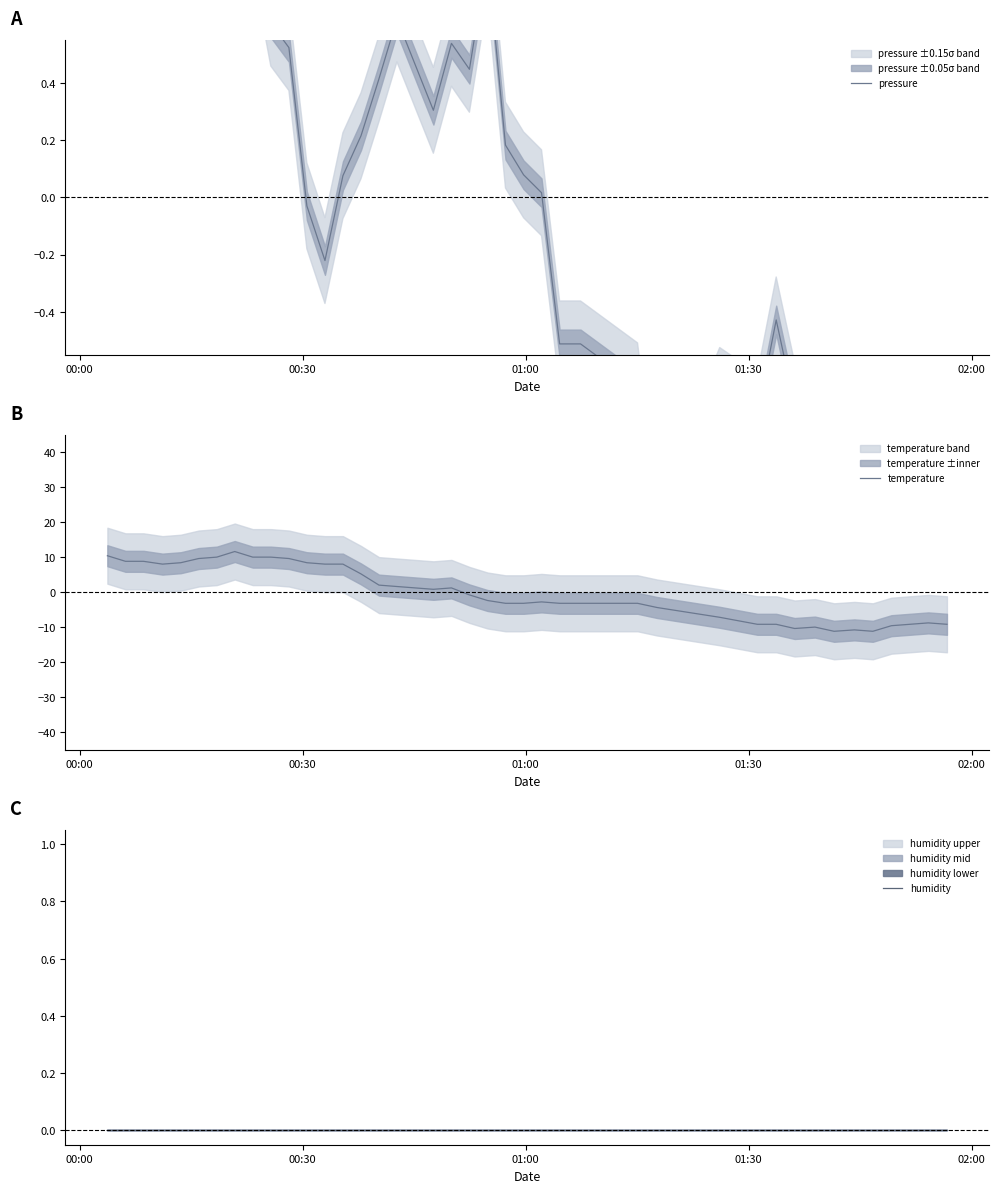

How many lines are shown in the chart?

3